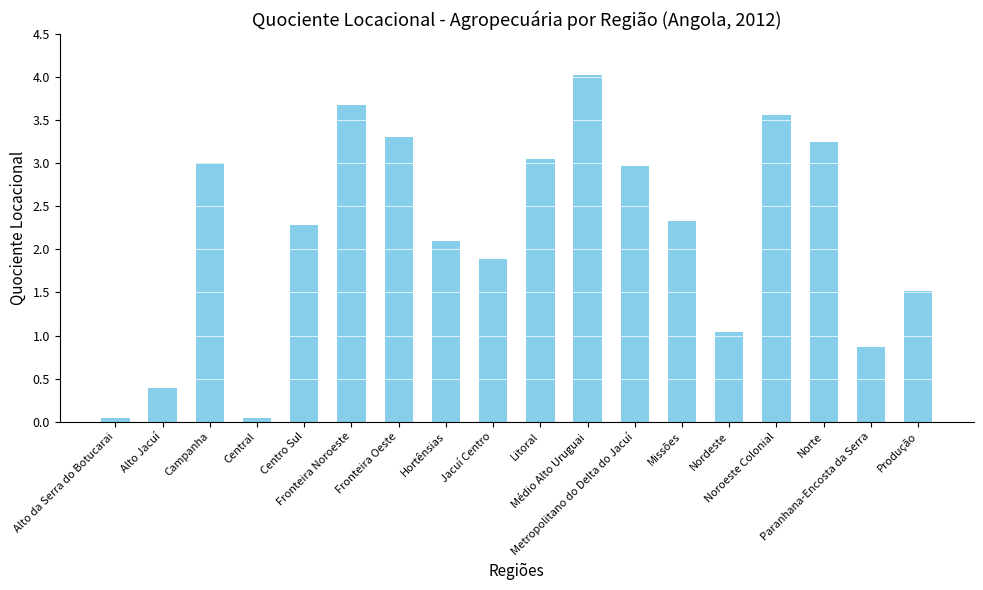

What is the maximum value shown in the chart?

4.0